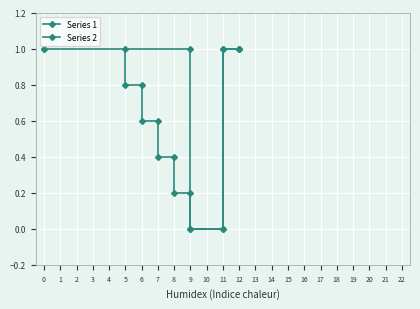

What is the sum of all values?

7.0